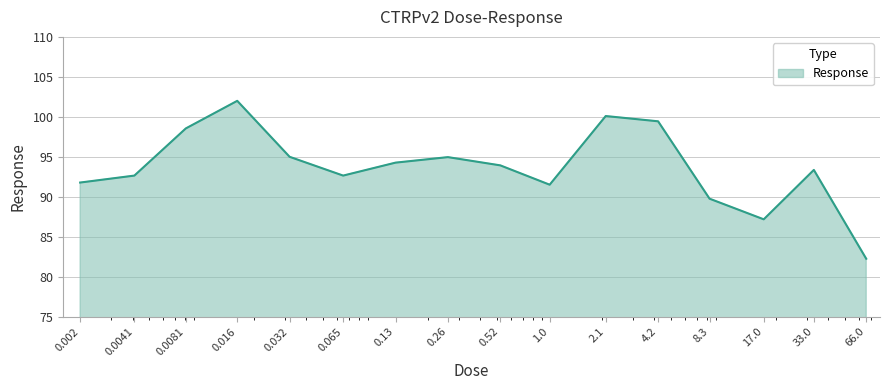

What is the maximum value shown in the chart?

102.0